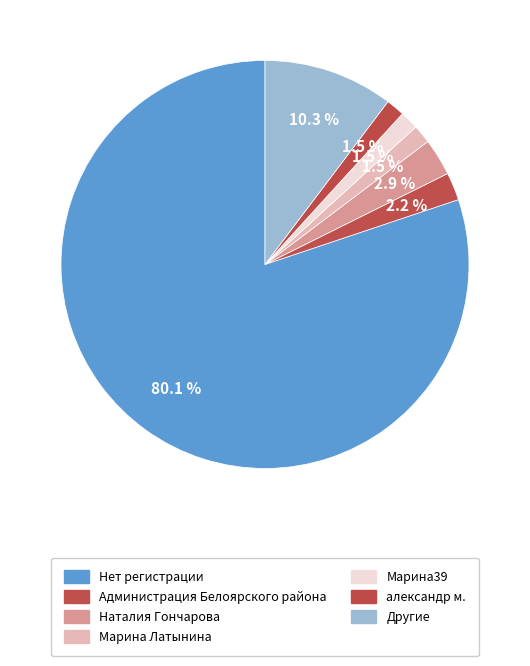

Does any single category account for the majority?

Yes